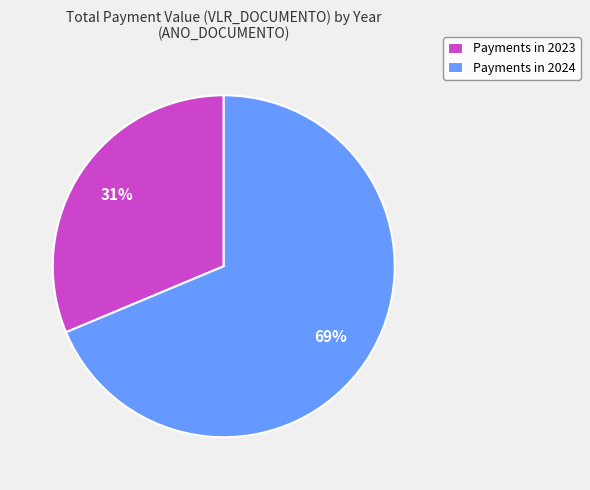

To the nearest percent, what is the average slice percentage?

50%